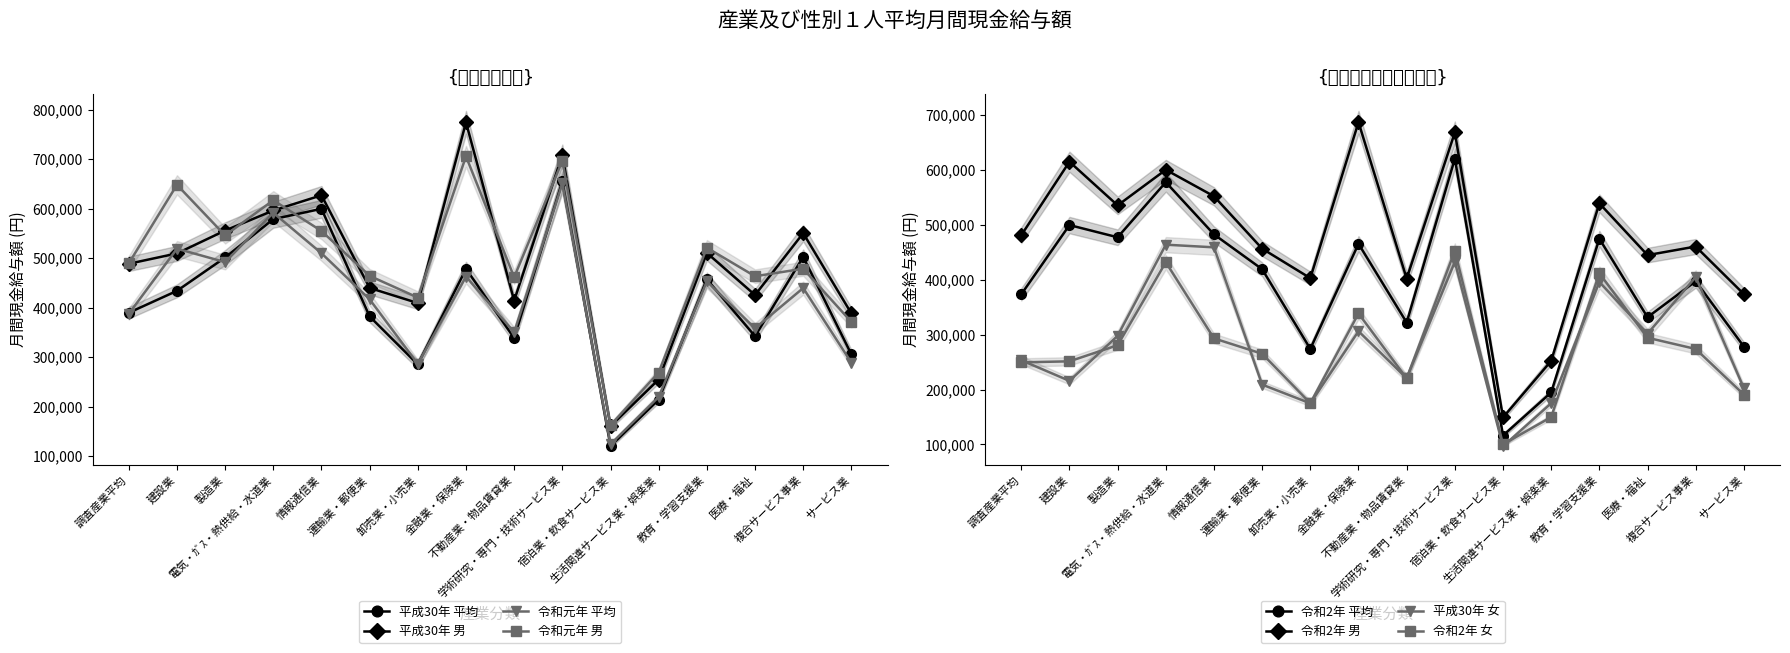

How many interior local peaks does the 平成30年 平均 series have?

5